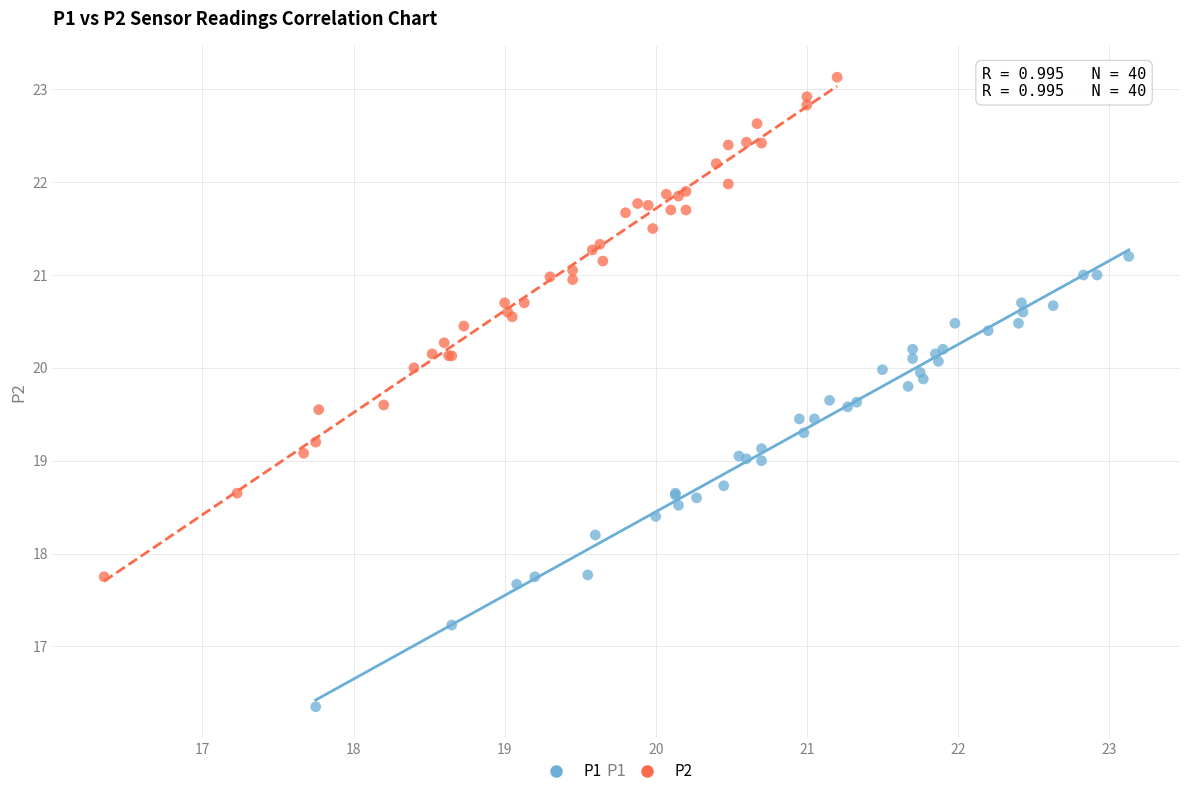

Which series contains the highest Y value?

P2